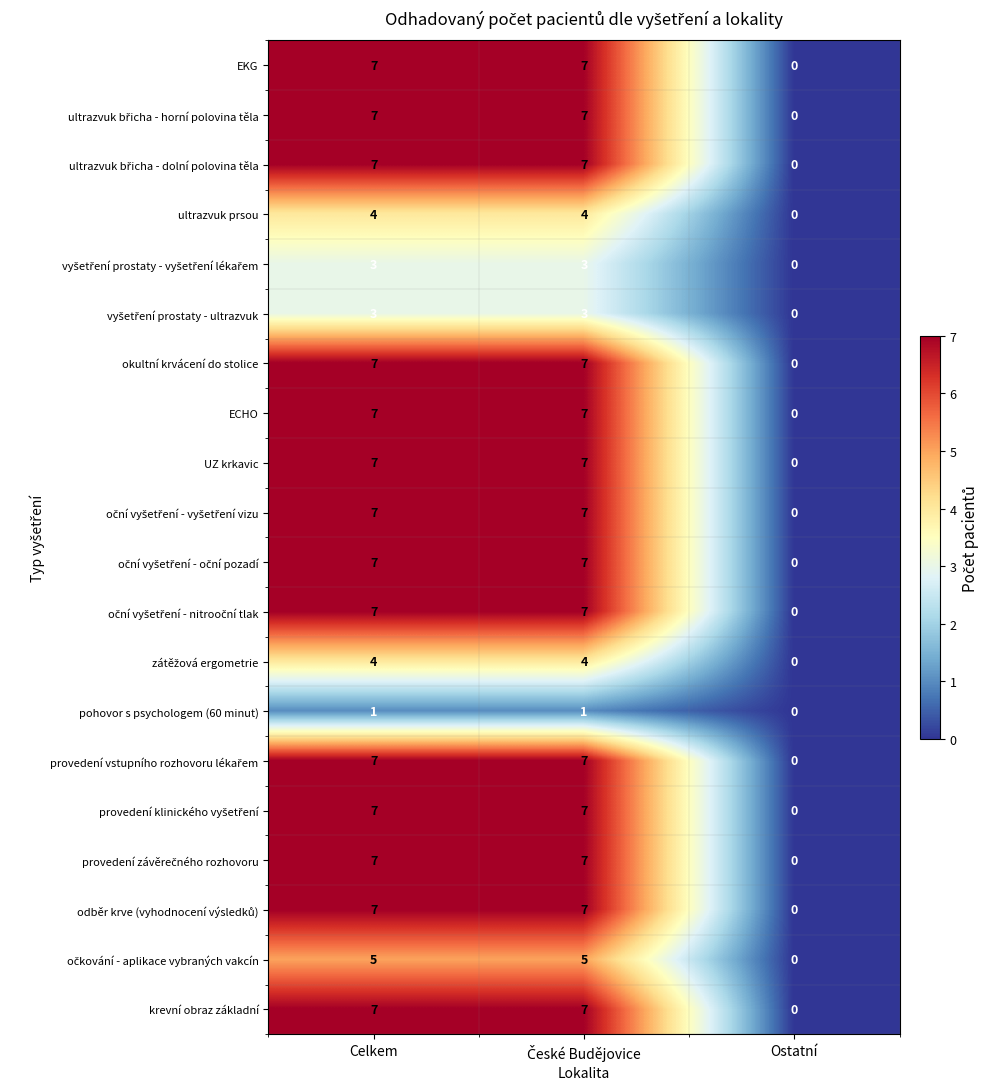

At which category does the chart reach its minimum across all series?

Ostatní